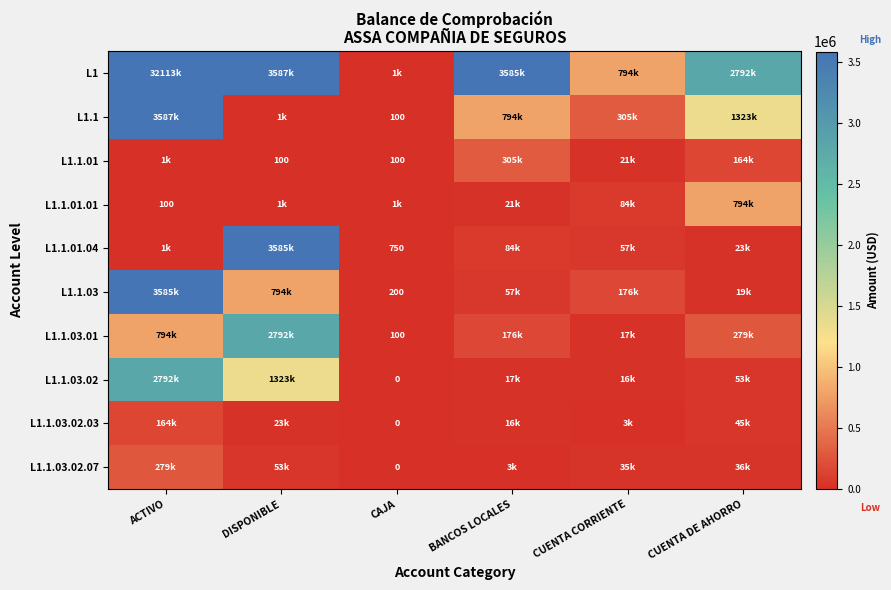

Is it true that L1.1.03.02 equals 996613.5 at ACTIVO?

False